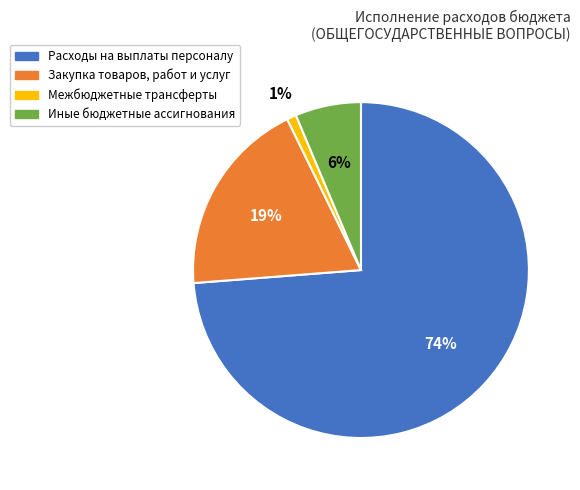

What percentage is the Иные бюджетные ассигнования slice, to the nearest percent?

6%